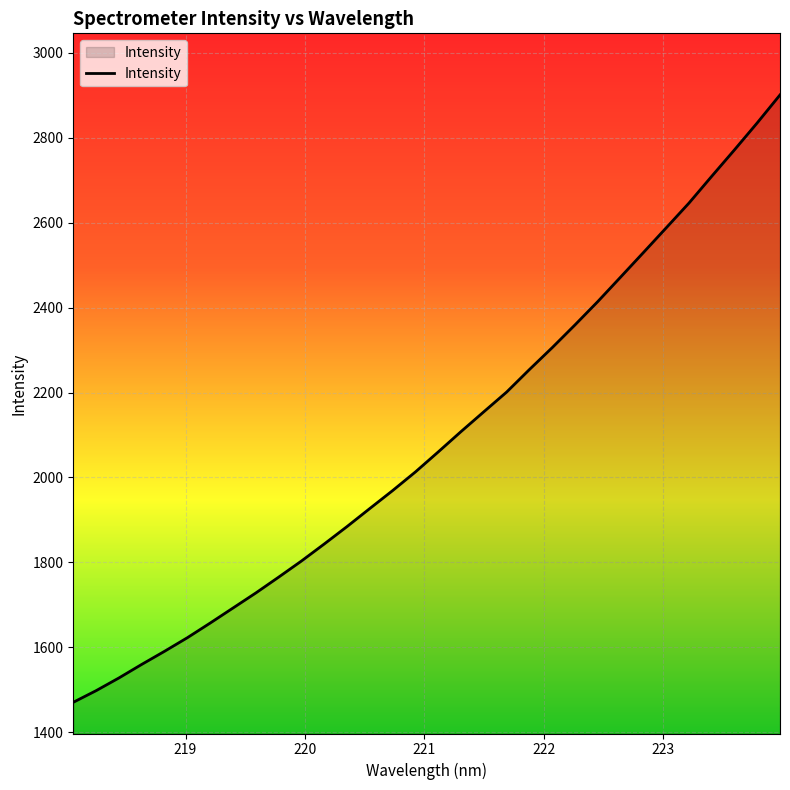

How many values exceed 2060?

16